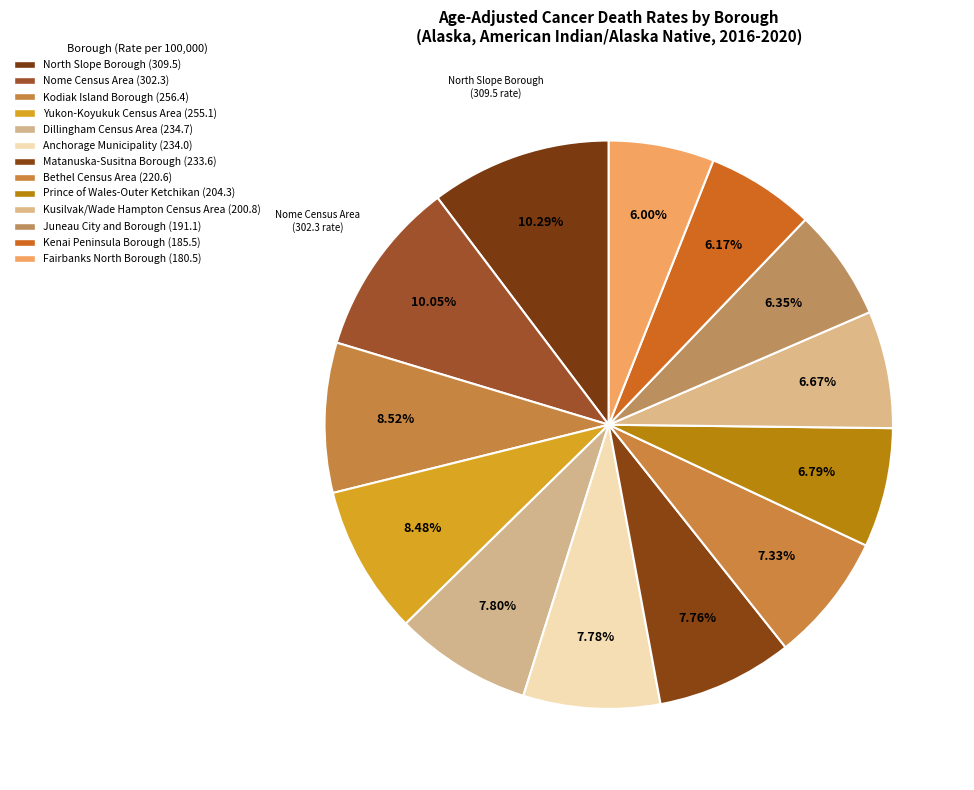

To the nearest percent, what is the difference between the largest and smallest slice percentages?

4%